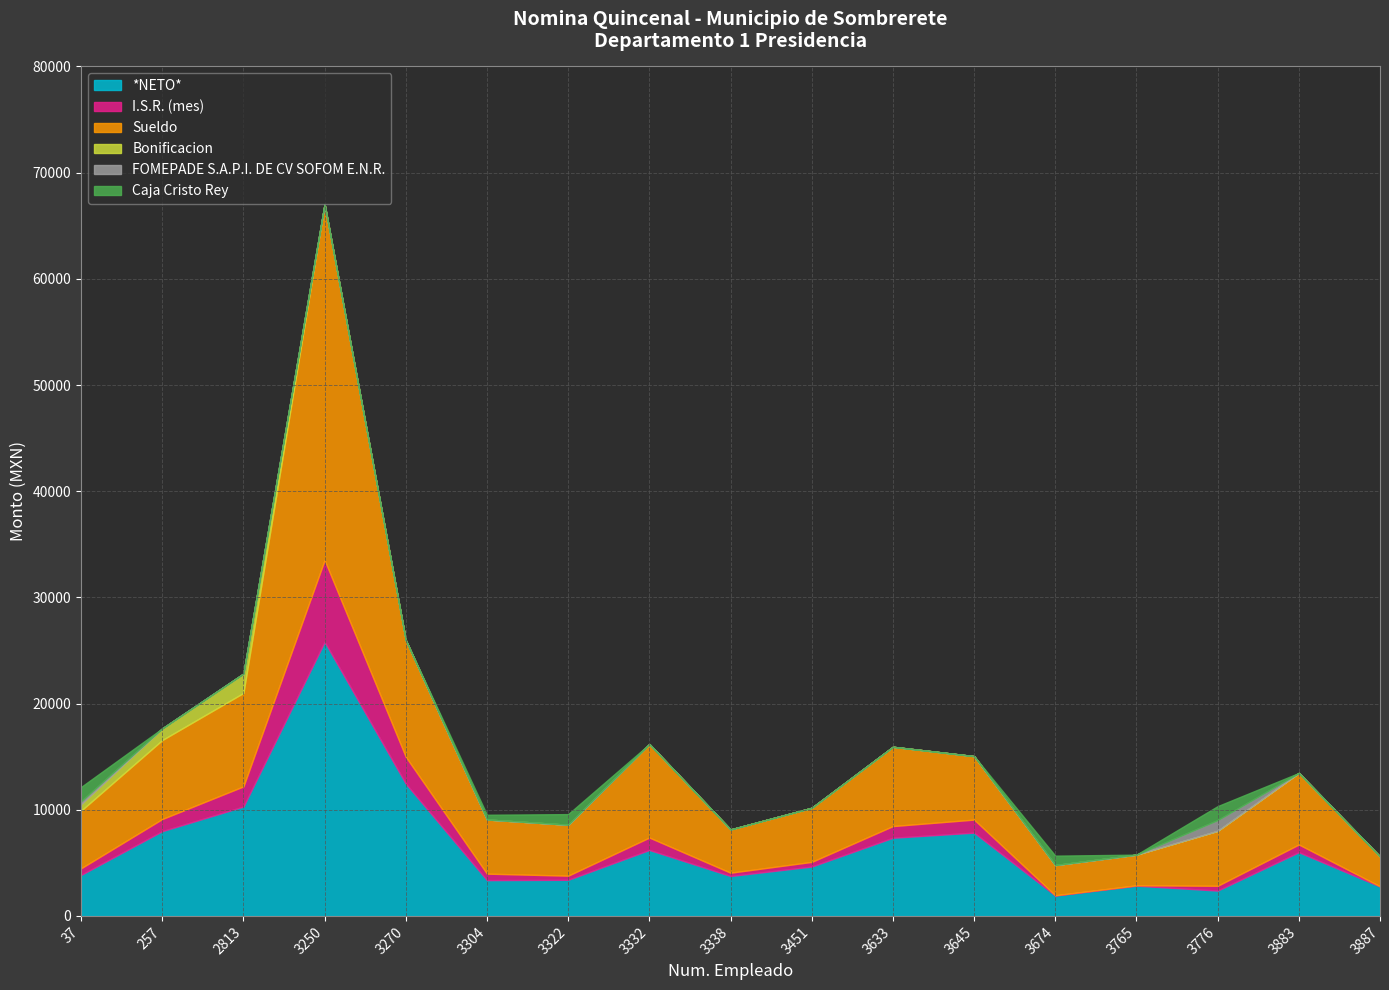

Reading right to left, transcribe all the data shown in this chart.

*NETO*: 3887=2776.0	3883=6007.5	3776=2396.3	3765=2855.2	3674=1925.3	3645=7849.4	3633=7370.0	3451=4657.4	3338=3767.3	3332=6219.3	3322=3407.2	3304=3378.2	3270=12464.4	3250=25821.8	2813=10308.8	257=7990.9	37=3868.3
I.S.R. (mes): 3887=24.1	3883=727.5	3776=449.6	3765=33.8	3674=28.5	3645=1227.8	3633=1097.6	3451=437.0	3338=308.2	3332=1169.2	3322=389.4	3304=609.1	3270=2527.3	3250=7696.7	2813=1895.8	257=1139.7	37=623.6
Sueldo: 3887=2800.1	3883=6735.0	3776=5172.8	3765=2889.0	3674=2840.8	3645=5977.2	3633=7467.6	3451=5094.4	3338=4075.5	3332=8802.8	3322=4796.6	3304=5100.0	3270=10991.7	3250=33518.6	2813=8797.5	257=7436.6	37=5423.6
Bonificacion: 3887=0.0	3883=0.0	3776=0.0	3765=0.0	3674=0.0	3645=0.0	3633=0.0	3451=0.0	3338=0.0	3332=0.0	3322=0.0	3304=0.0	3270=0.0	3250=0.0	2813=1827.1	257=1098.5	37=607.1
FOMEPADE S.A.P.I. DE CV SOFOM E.N.R.: 3887=0.0	3883=0.0	3776=1015.9	3765=0.0	3674=0.0	3645=0.0	3633=0.0	3451=0.0	3338=0.0	3332=0.0	3322=0.0	3304=0.0	3270=0.0	3250=0.0	2813=0.0	257=0.0	37=282.5
Caja Cristo Rey: 3887=0.0	3883=0.0	3776=1311.0	3765=0.0	3674=887.0	3645=0.0	3633=0.0	3451=0.0	3338=0.0	3332=0.0	3322=1000.0	3304=446.0	3270=0.0	3250=0.0	2813=0.0	257=0.0	37=1342.0